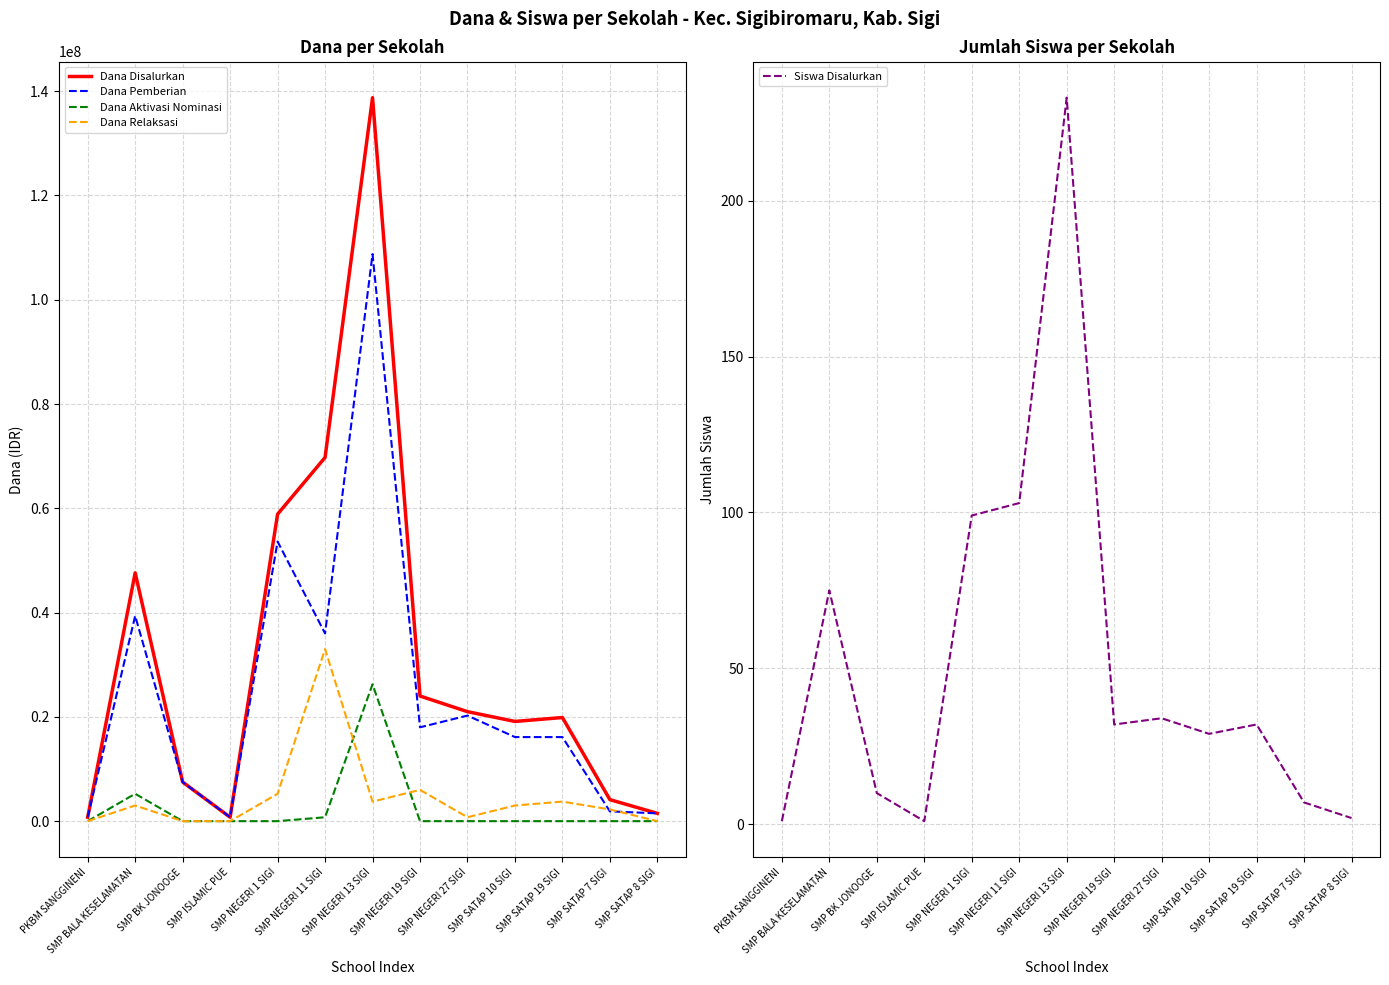

Where is Dana Pemberian nearest to the value 54750000?

SMP NEGERI 1 SIGI